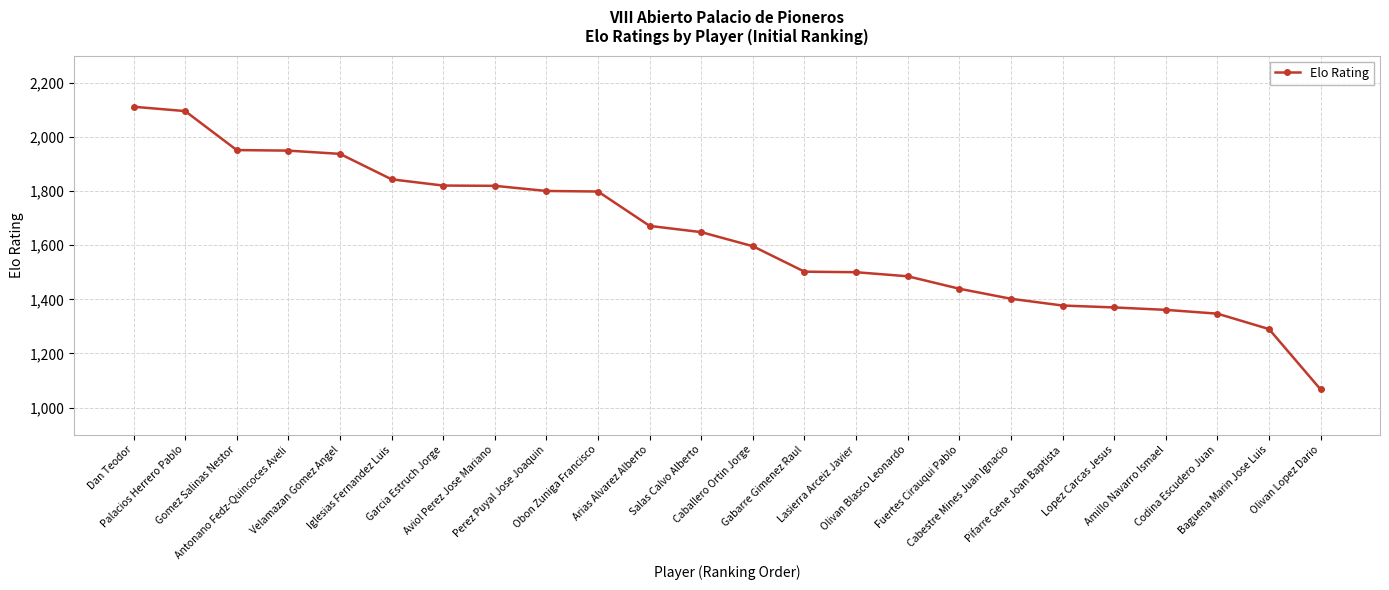

What is the maximum value shown in the chart?

2111